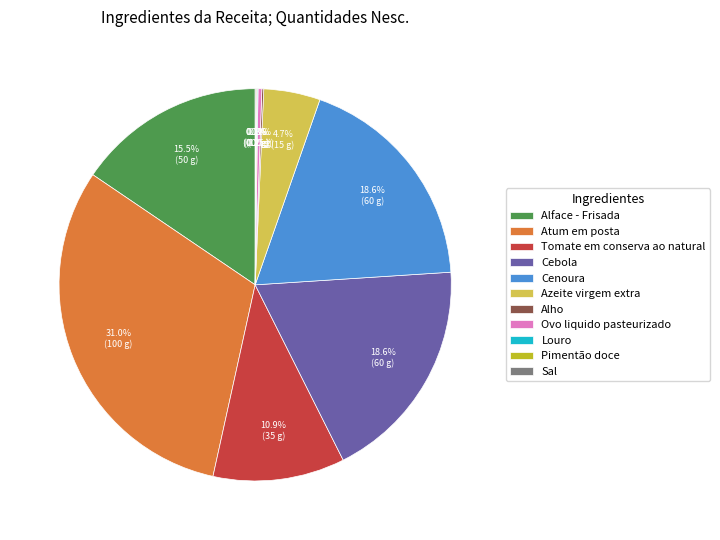

Does Atum em posta account for over 50% of the chart?

No